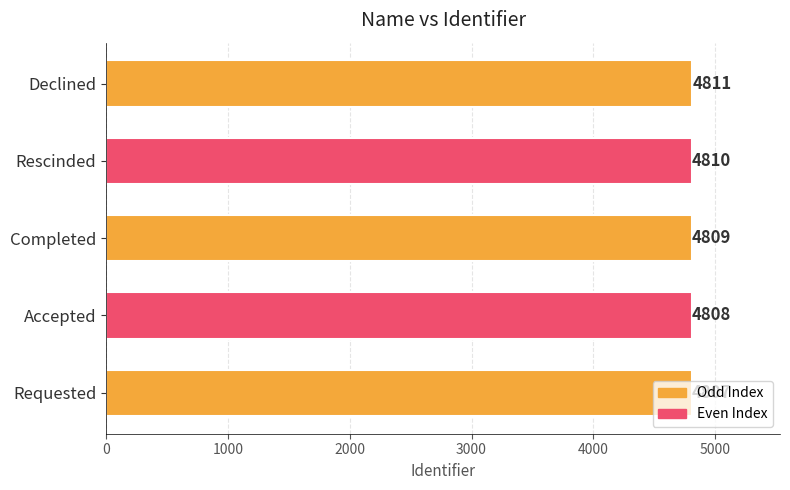

What is the maximum value shown in the chart?

4811